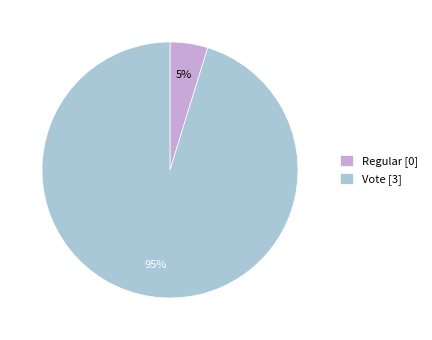

Combined, do Regular [0] and Vote [3] account for over 50%?

Yes